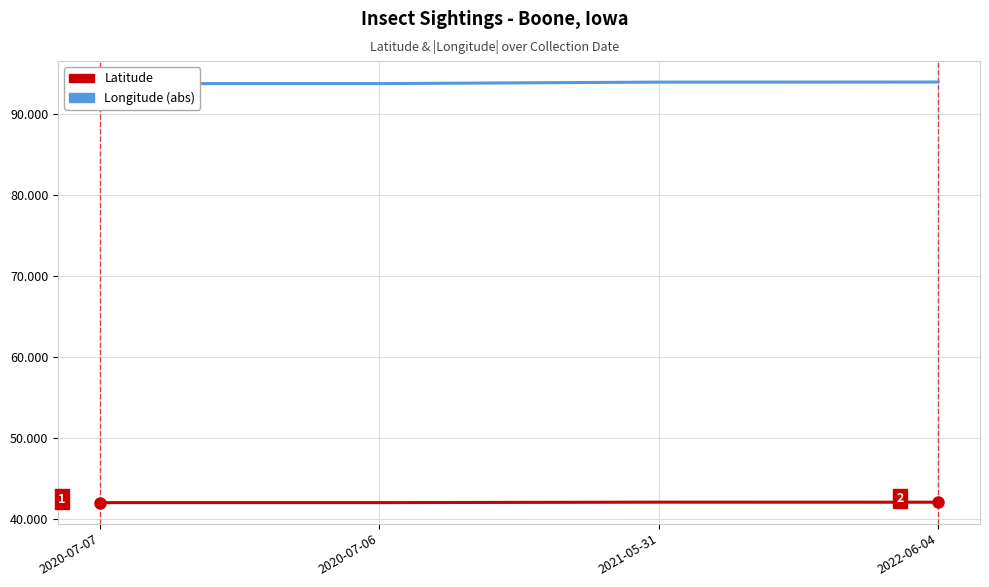

Reading left to right, extract all data points from this chart.

Latitude: 42.0	42.0	42.1	42.0
Longitude (abs): 93.7	93.7	93.9	93.9